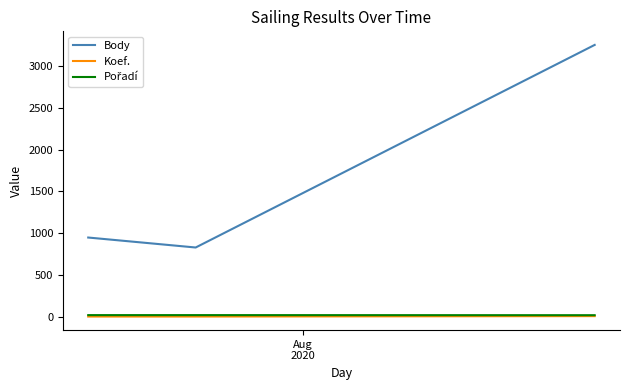

At how many categories does at least one series exceed 1521?

1